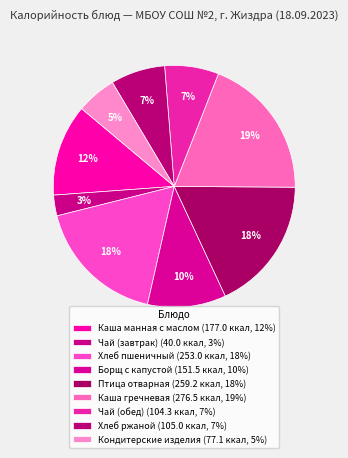

How many segments does this pie chart have?

9